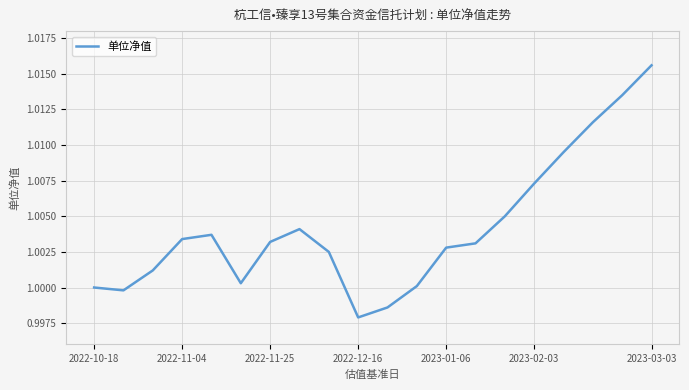

Is it true that the value at 2022-11-04 is 0.2?

False